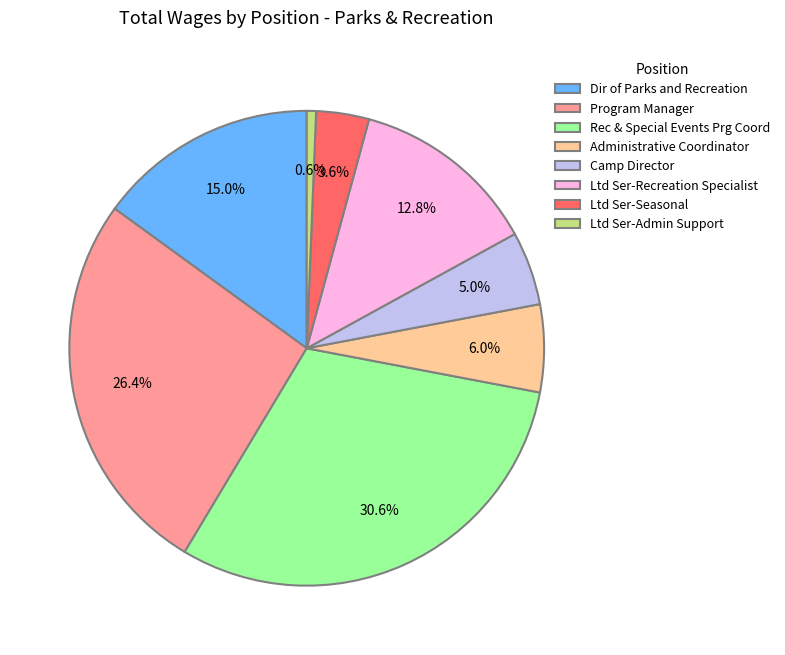

Is it true that Ltd Ser-Recreation Specialist is 4% of the pie?

False